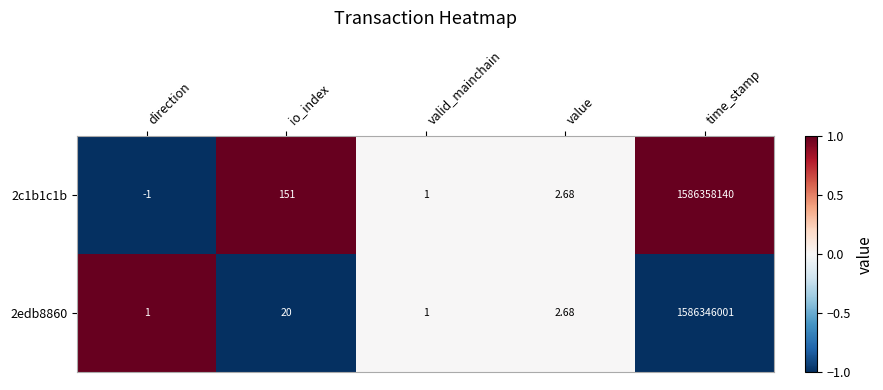

At which category is the sum across all series the highest?

time_stamp